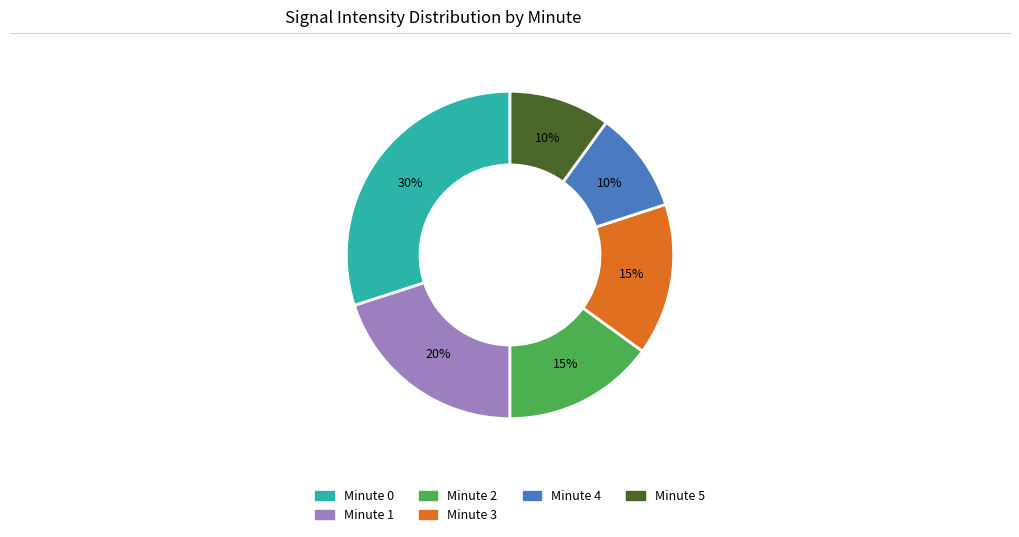

Which slice is the largest?

Minute 0